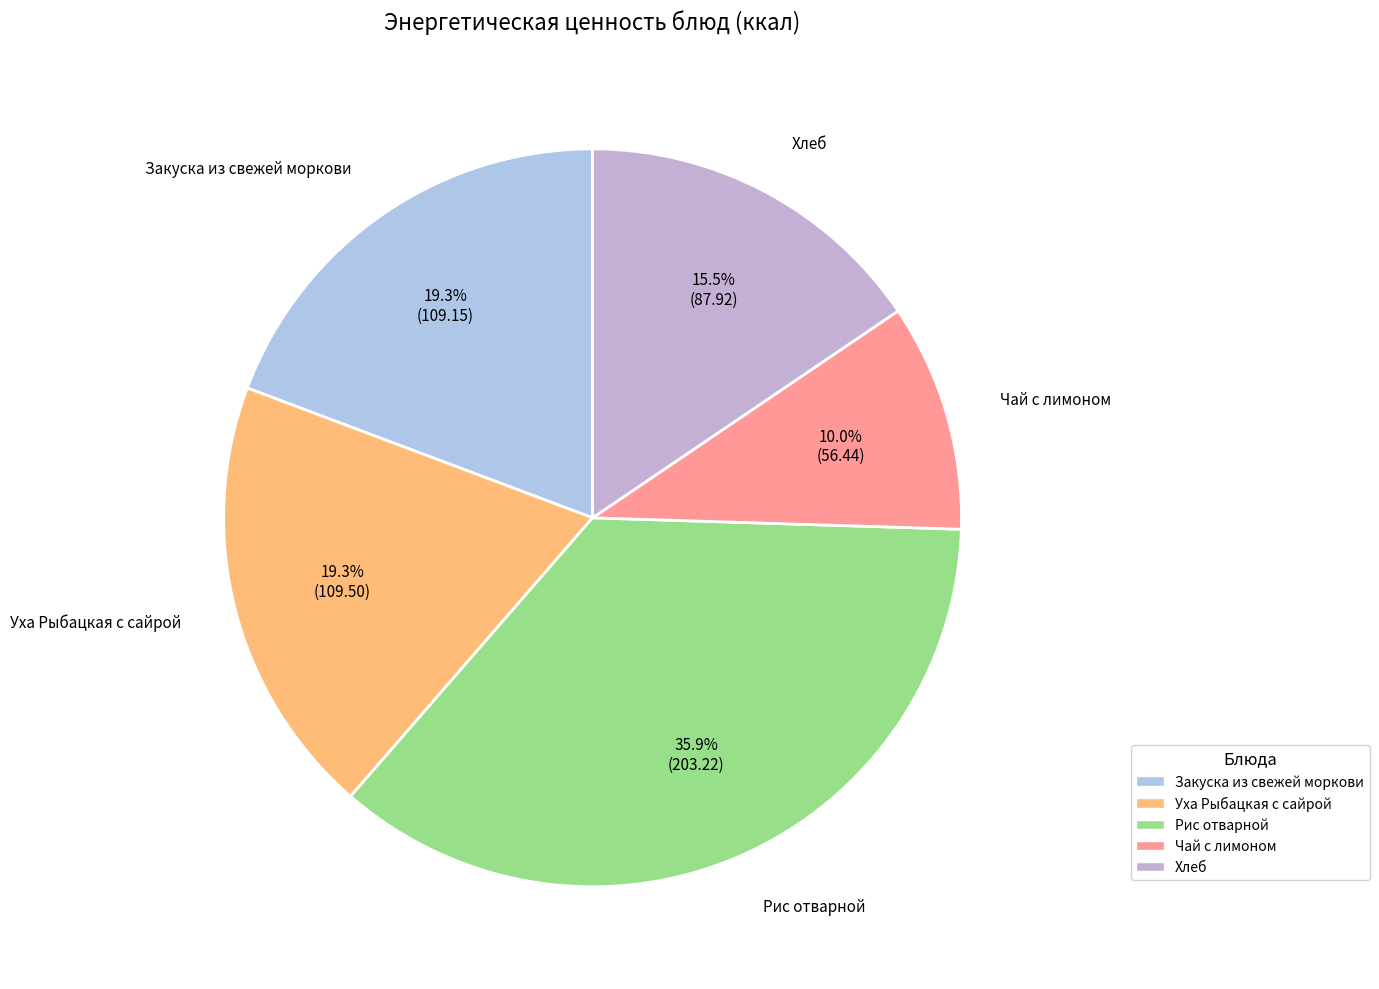

Which slice is the smallest?

Чай с лимоном